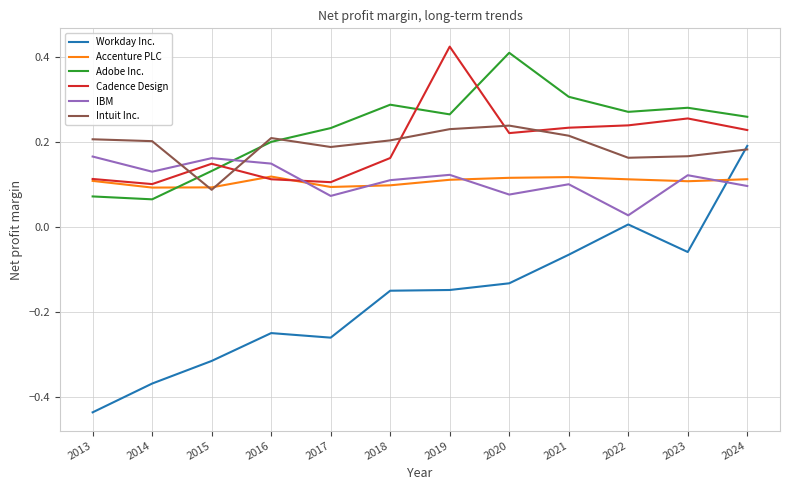

How many times do Adobe Inc. and IBM cross each other?

1